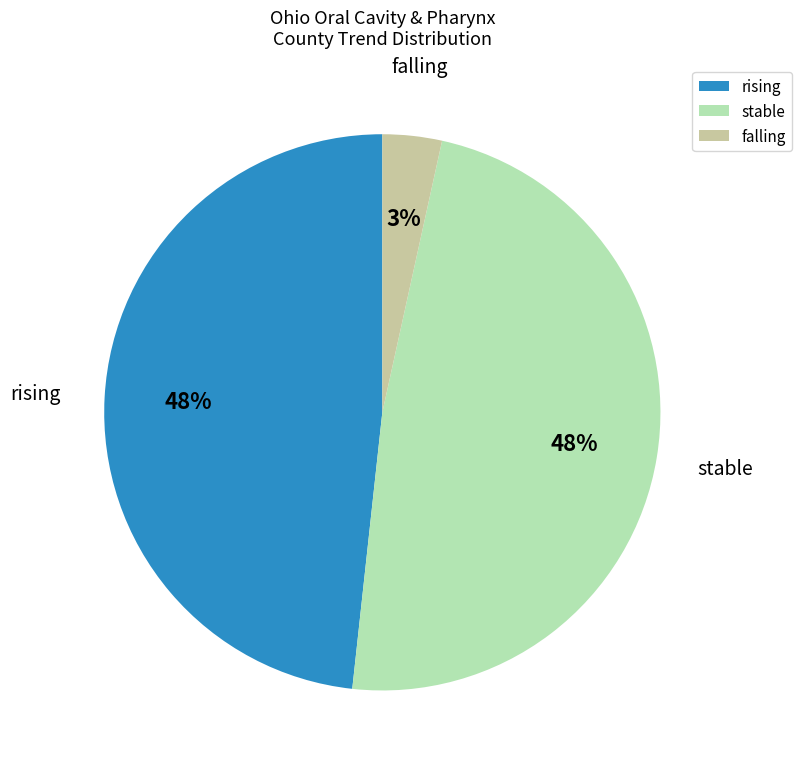

To the nearest percent, what is the difference between the stable and falling slice percentages?

45%